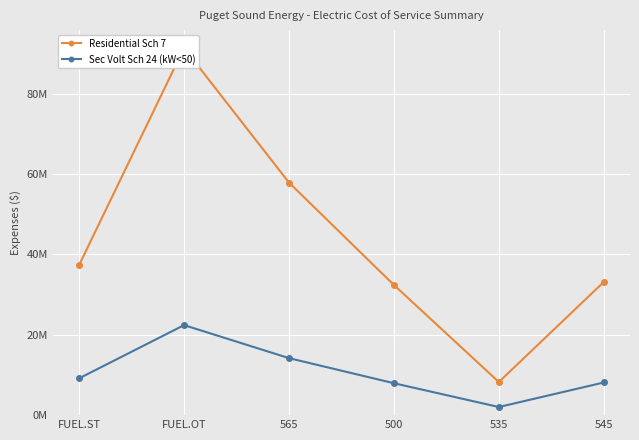

List the series in order of their peak value, highest first.

Residential Sch 7, Sec Volt Sch 24 (kW<50)